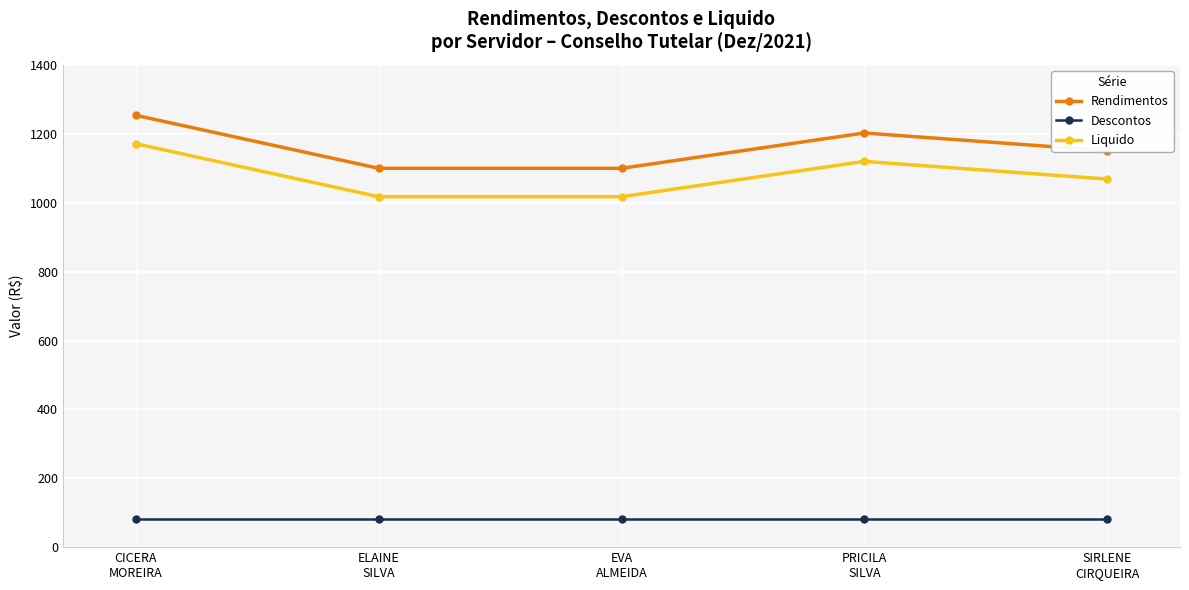

What is the label of the 1st point from the right?

SIRLENE
CIRQUEIRA